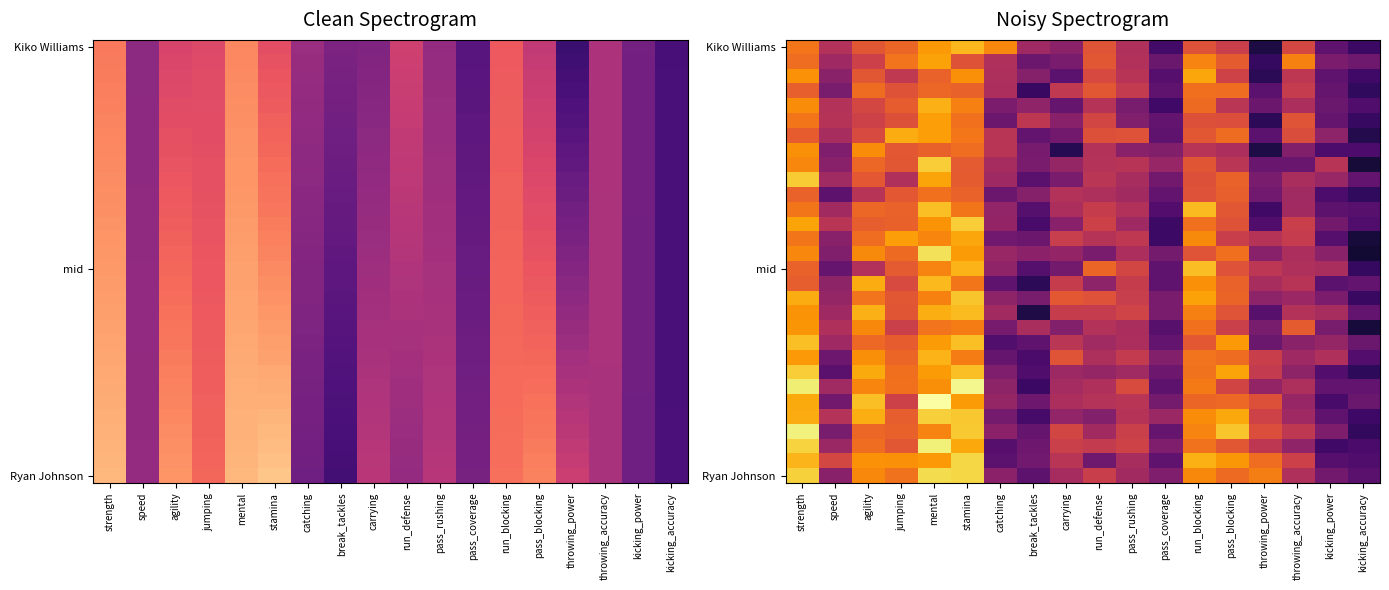

Which label corresponds to the smallest value in the chart?

kicking_accuracy